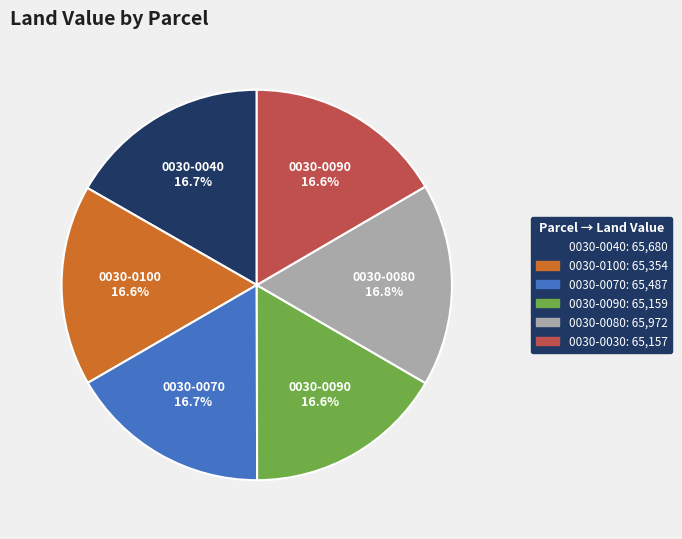

Is there any slice that represents more than half of the pie?

No